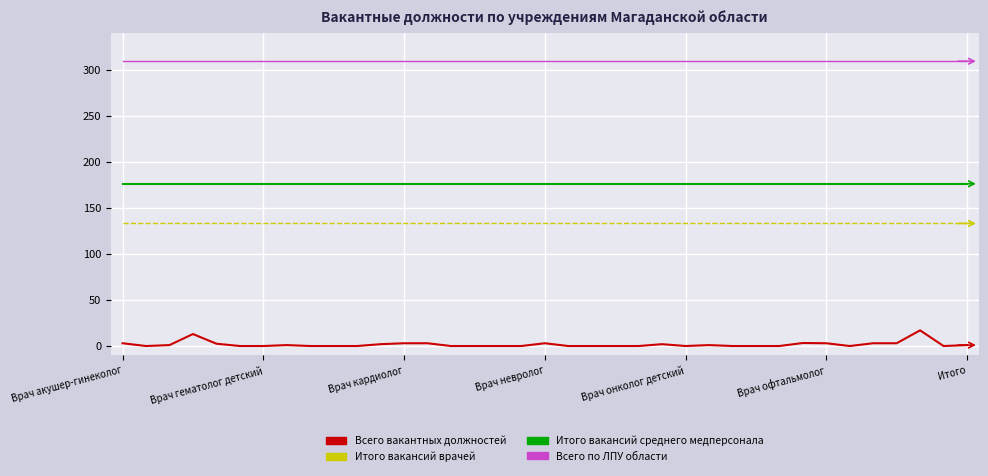

Which series has the largest total across all categories?

Всего по ЛПУ области